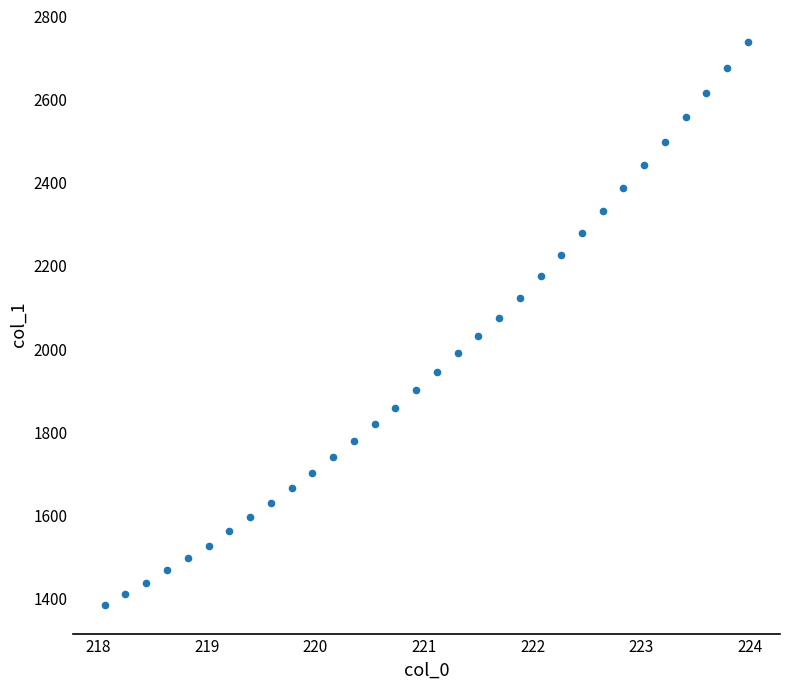

What is the range of Y values (max minus min)?

1355.6